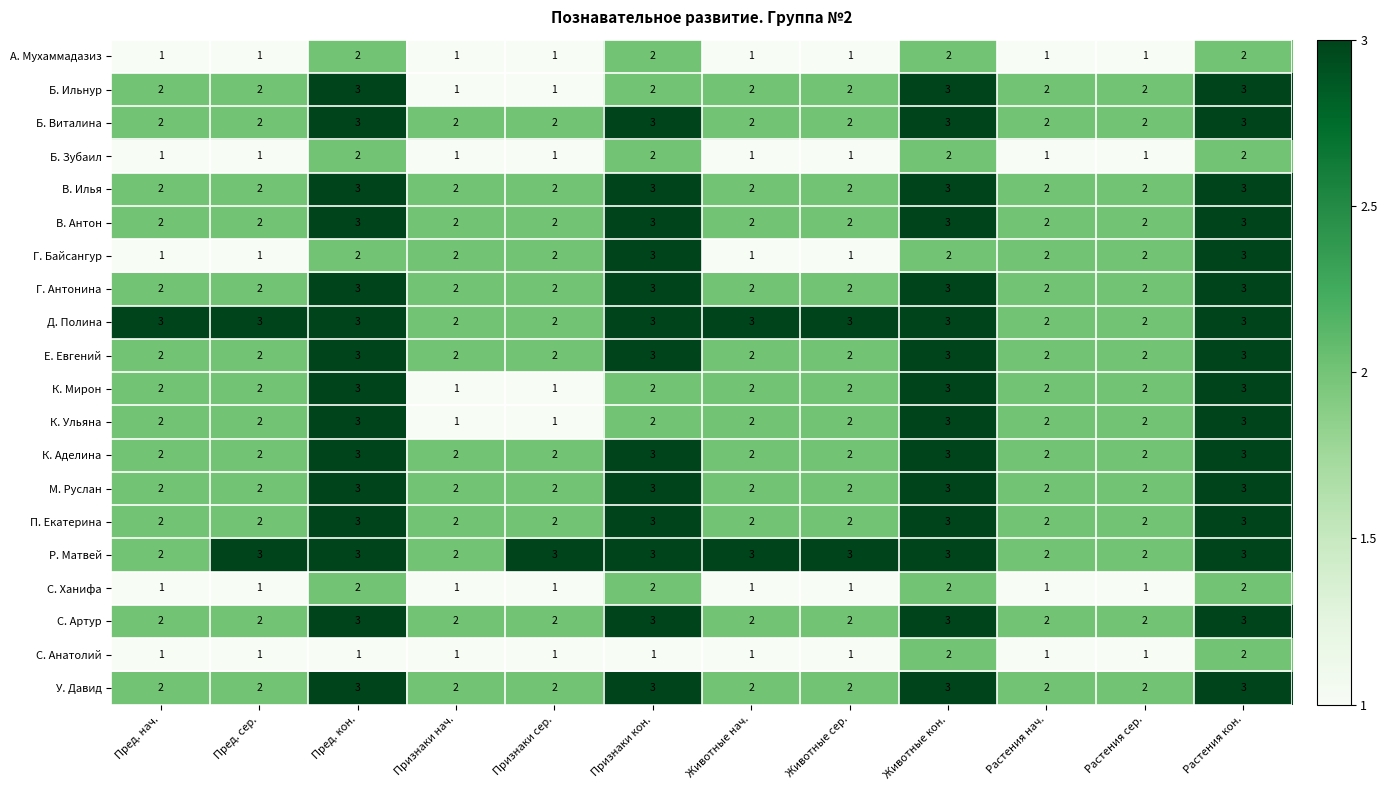

What is the total value across all series at Пред. нач.?

36